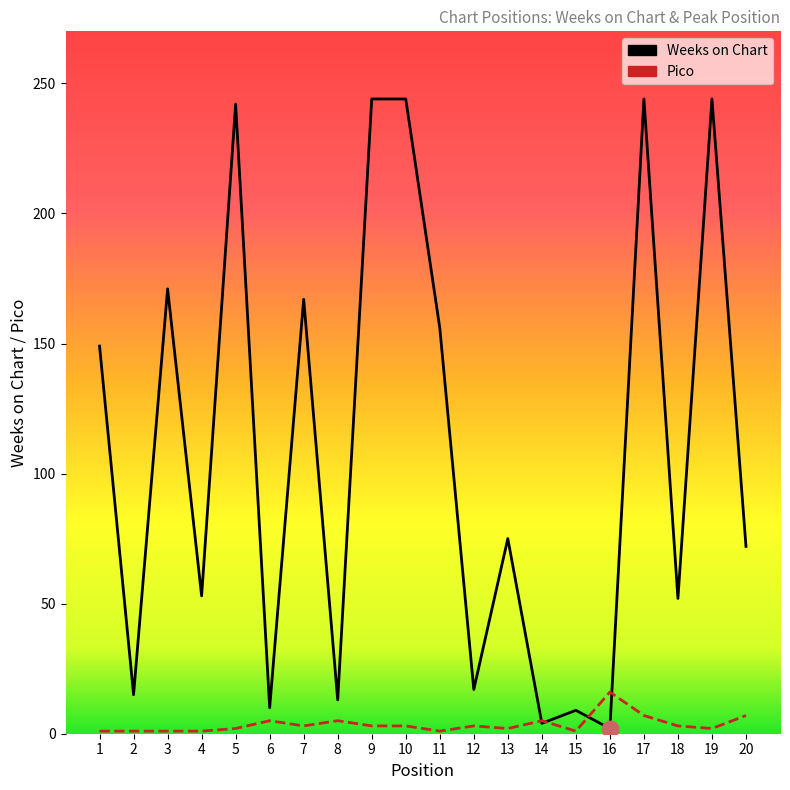

What is the minimum value for Weeks on Chart?

2